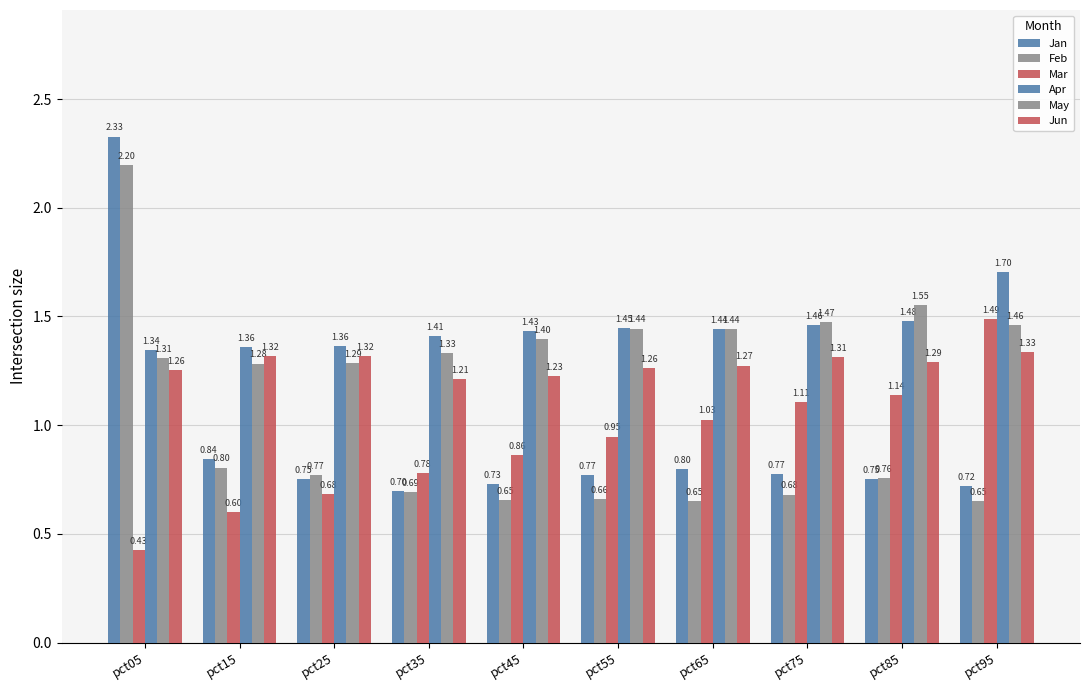

How many bars are there in each group?

6